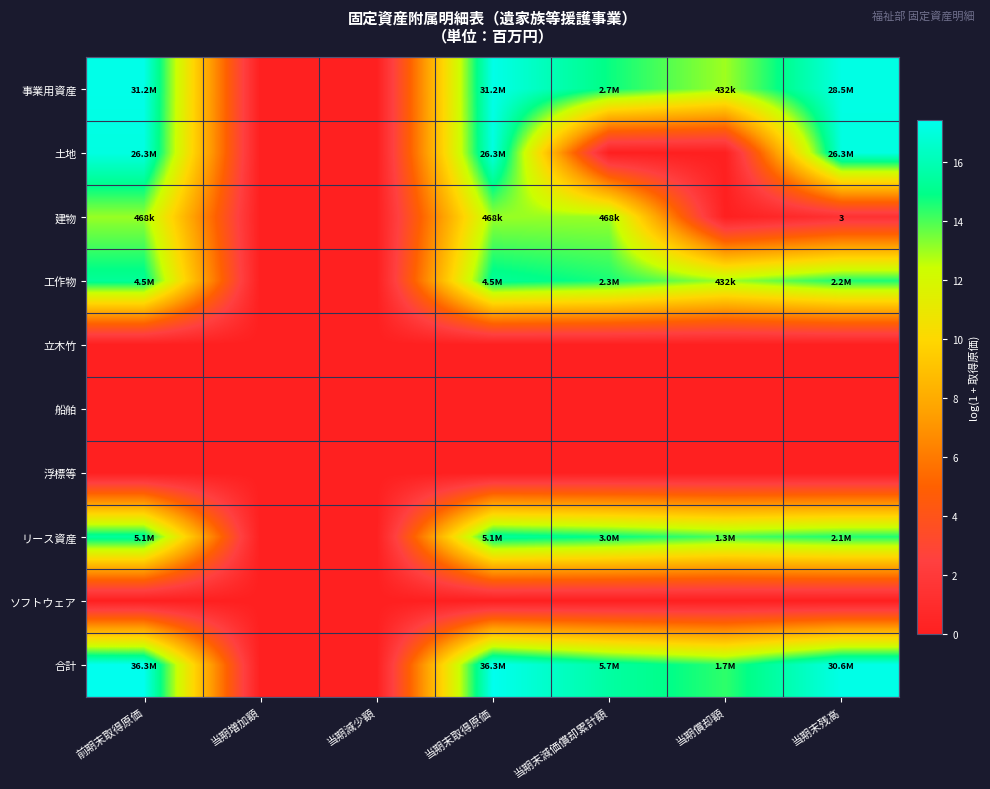

Which series has the largest total across all categories?

合計